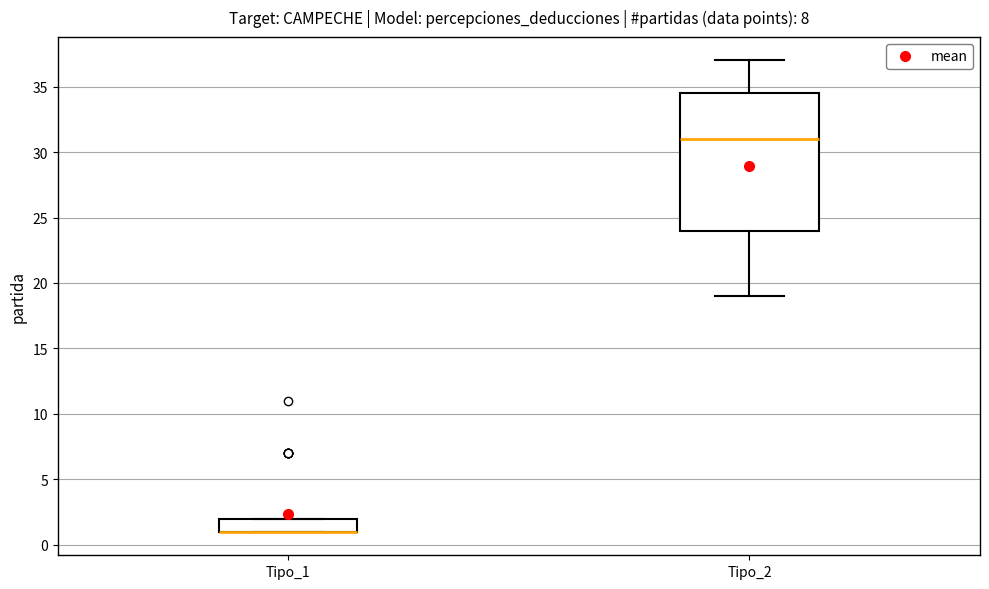

Reading left to right, read every box against the y-axis: the position of its median line, the range the box covers, and the ends of its whiskers. The values are not printed on the chart, so give them approximately, as read against the axis.

Tipo_1: median 1.0 (drawn on the box's lower edge), box 1.0 to 2.0, whiskers 1.0 to 2.0
Tipo_2: median 31.0, box 24.0 to 34.5, whiskers 19.0 to 37.0